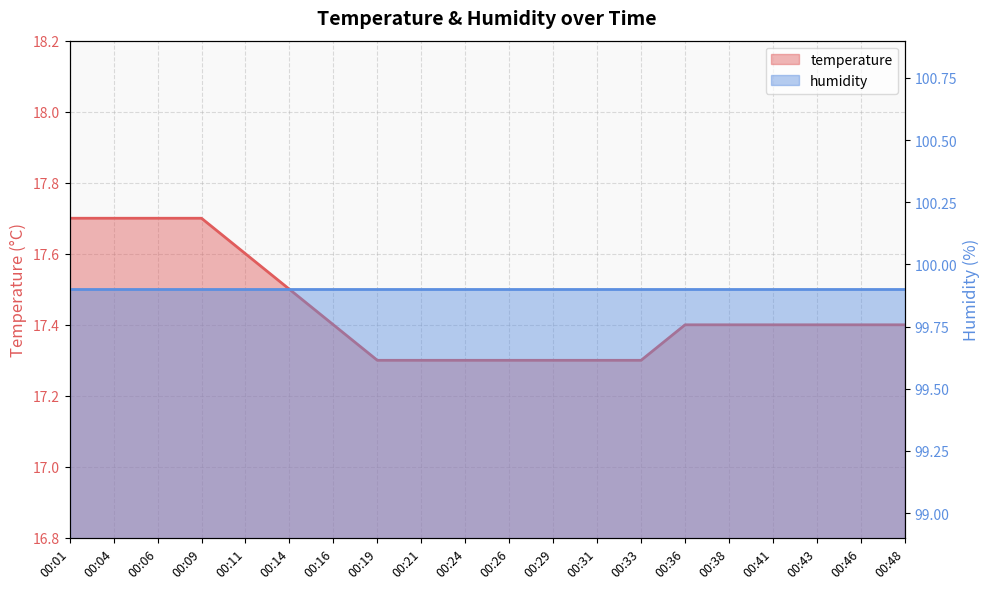

List the labels in order of value, largest first.

00:01, 00:04, 00:06, 00:09, 00:11, 00:14, 00:16, 00:36, 00:38, 00:41, 00:43, 00:46, 00:48, 00:19, 00:21, 00:24, 00:26, 00:29, 00:31, 00:33